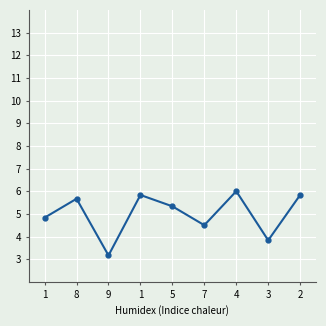

Count the number of values greater than 5.

5